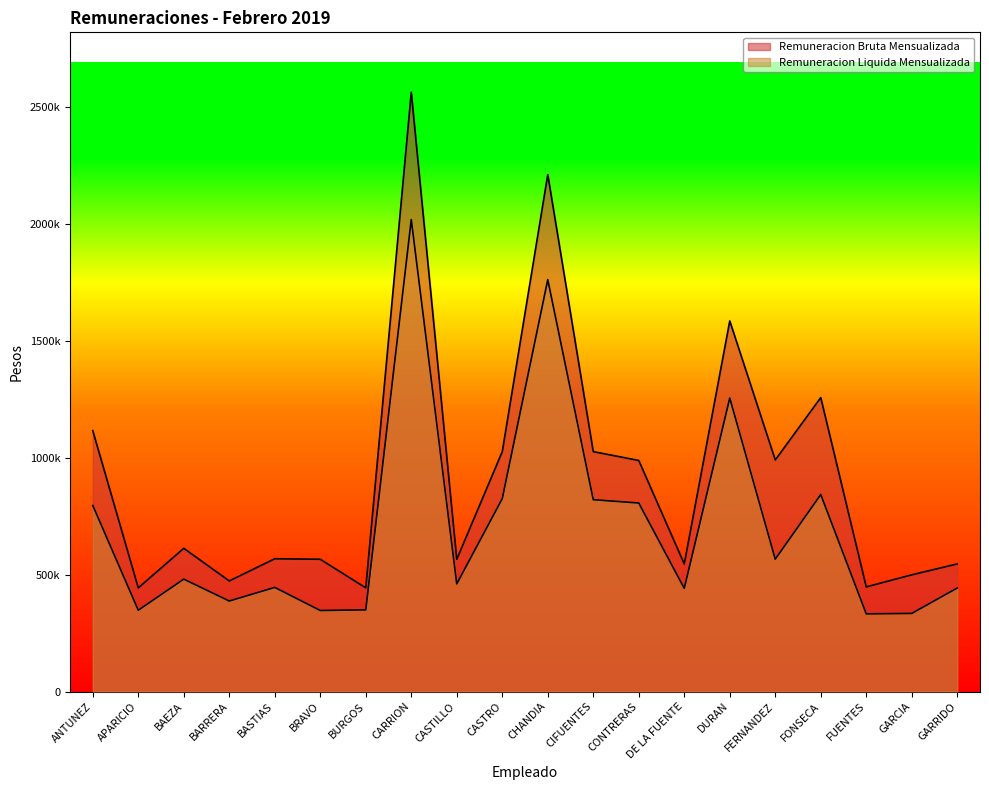

Which category has the lowest value across all series?

FUENTES